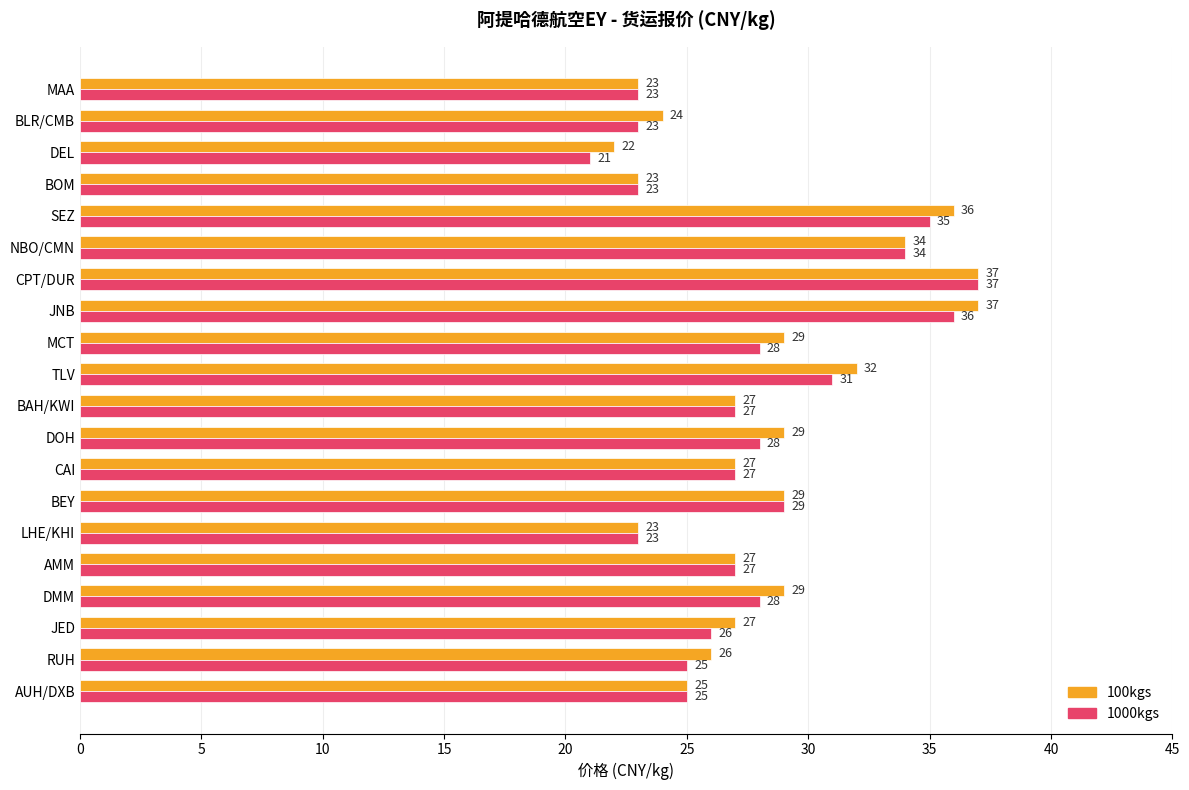

Which series has the widest spread of values?

1000kgs